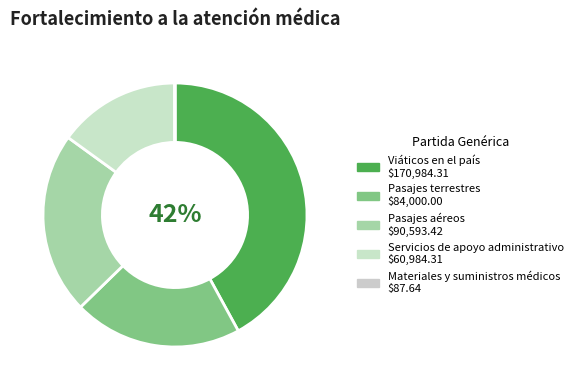

Is there any slice that represents more than half of the pie?

No